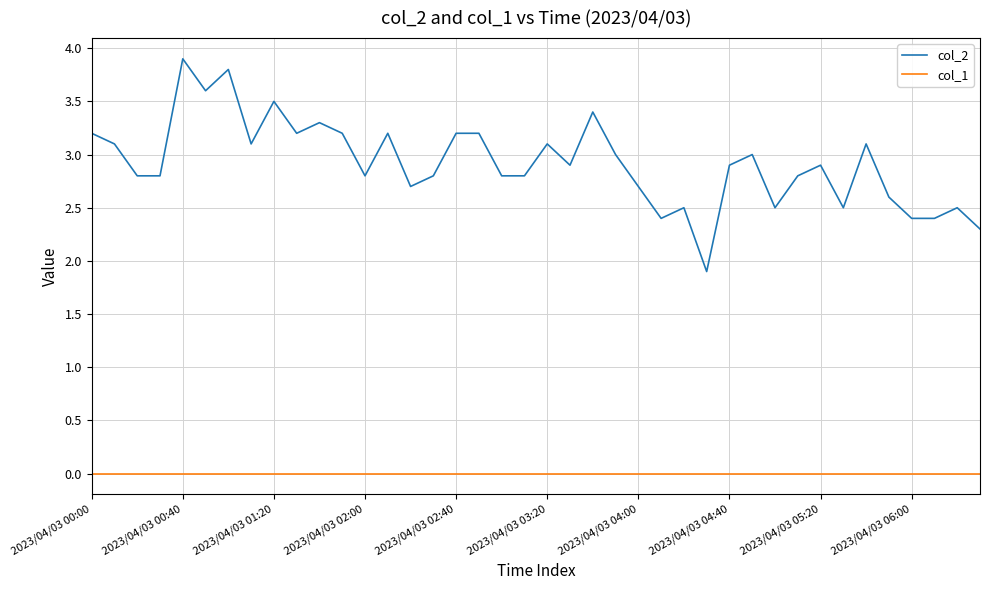

Which series has the largest total across all categories?

col_2